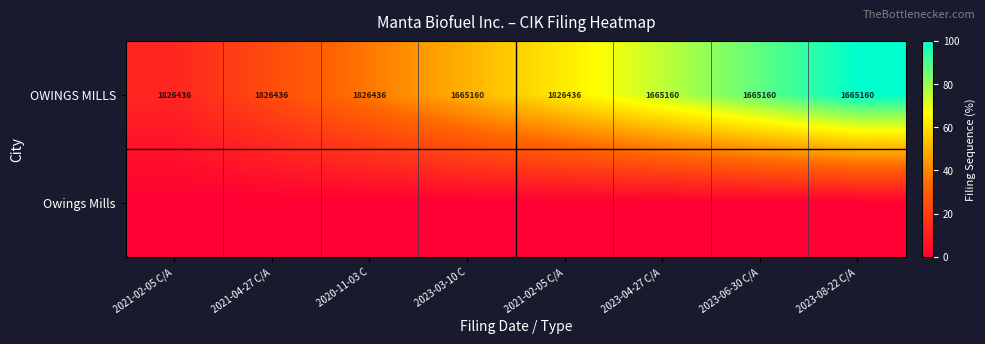

The value of Owings Mills at 2021-02-05 C/A is 0.0. True or false?

True